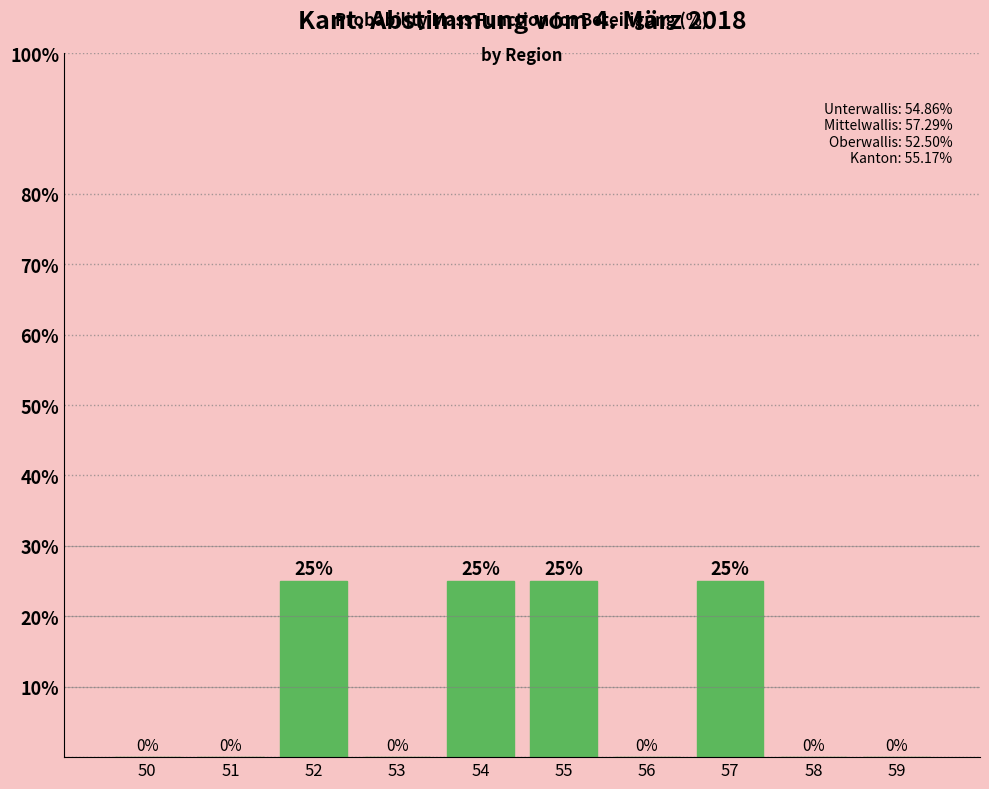

Reading left to right, extract all data points from this chart.

50=0	51=0	52=25	53=0	54=25	55=25	56=0	57=25	58=0	59=0